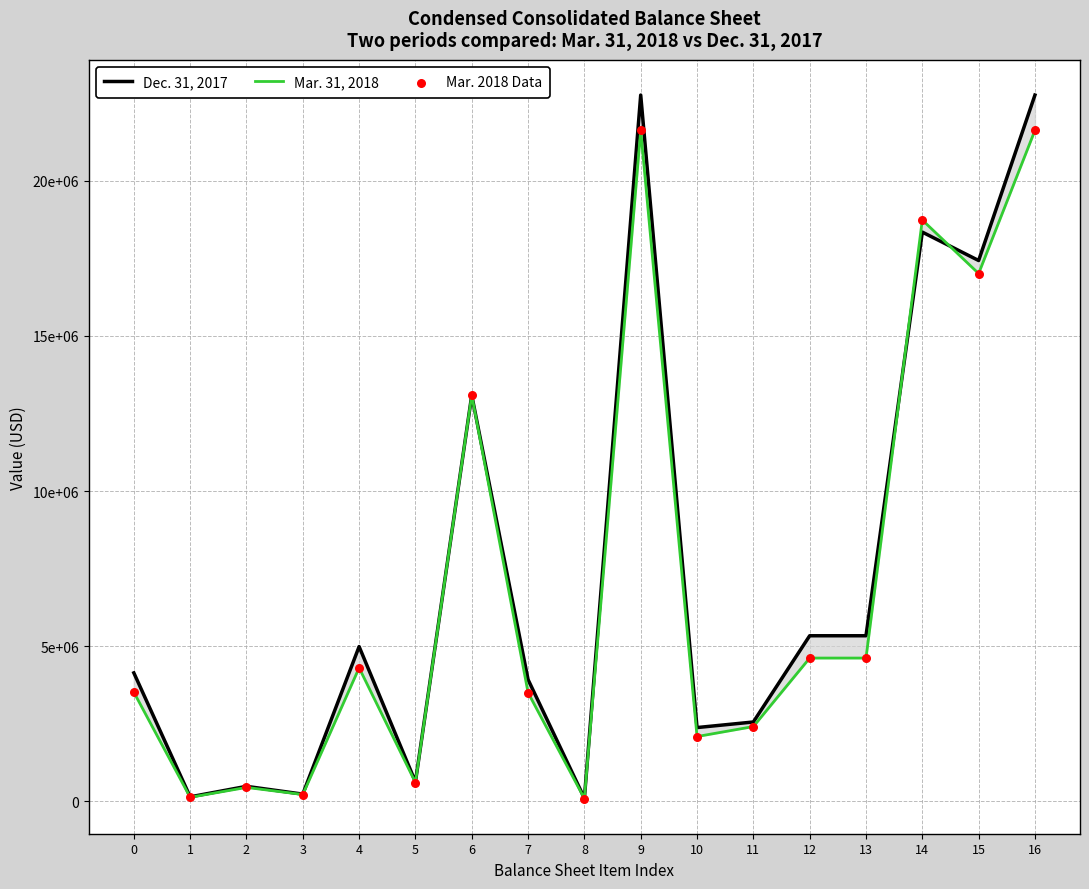

At how many categories does at least one series exceed 8795113?

5